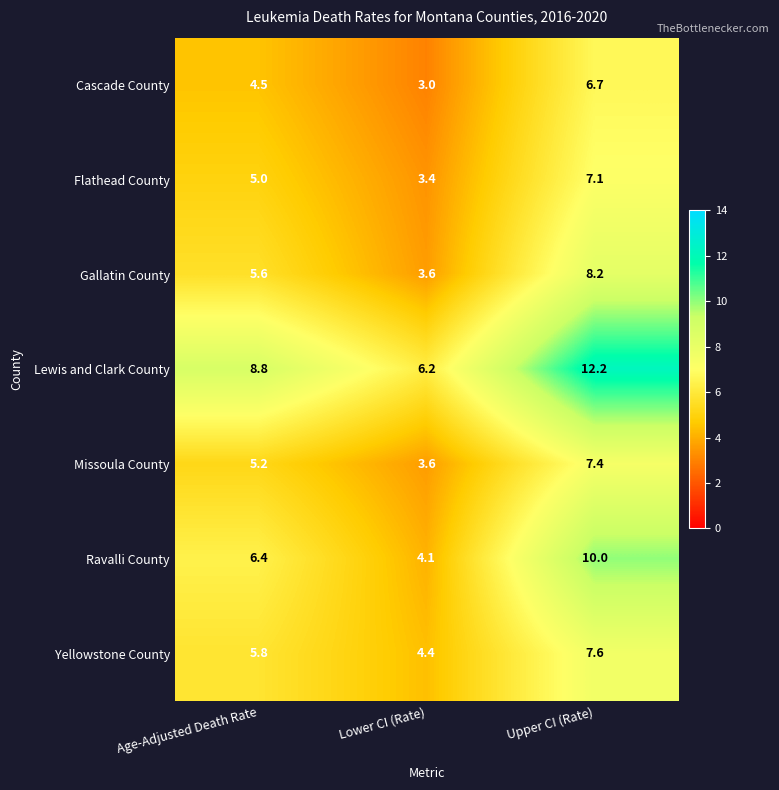

True or false: Gallatin County has a value of 3.6 at Lower CI (Rate).

True